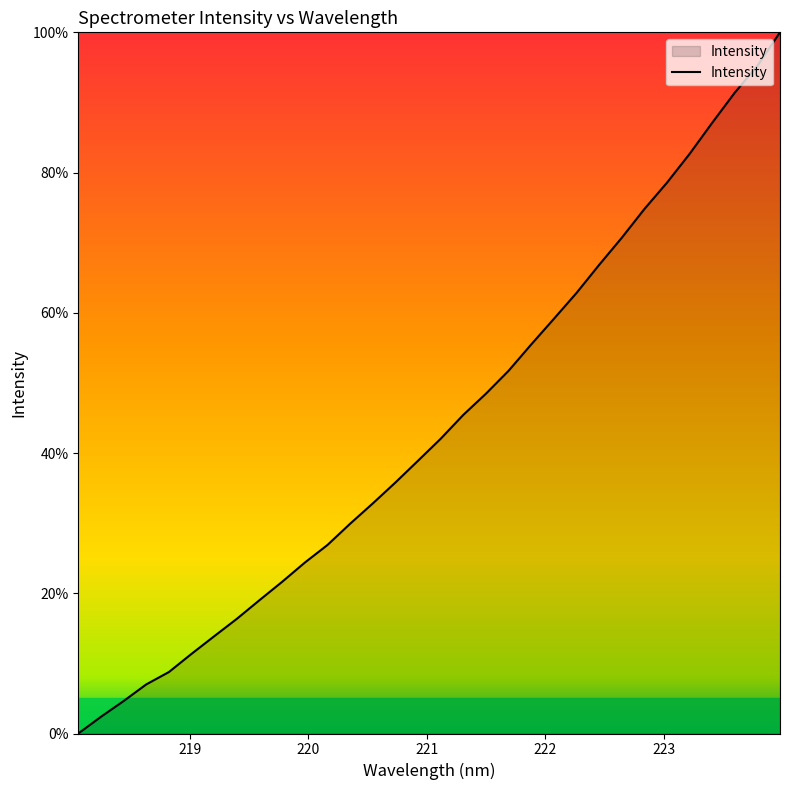

What is the maximum value shown in the chart?

100.0